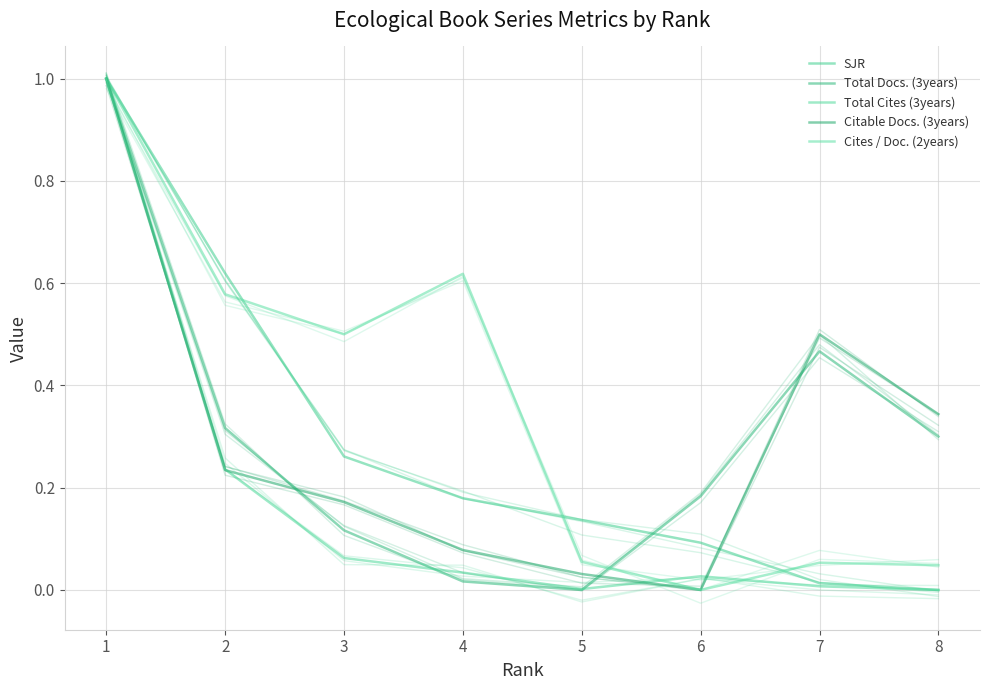

Is the value of SJR at 7 greater than the value of Total Docs. (3years) at 2?

No